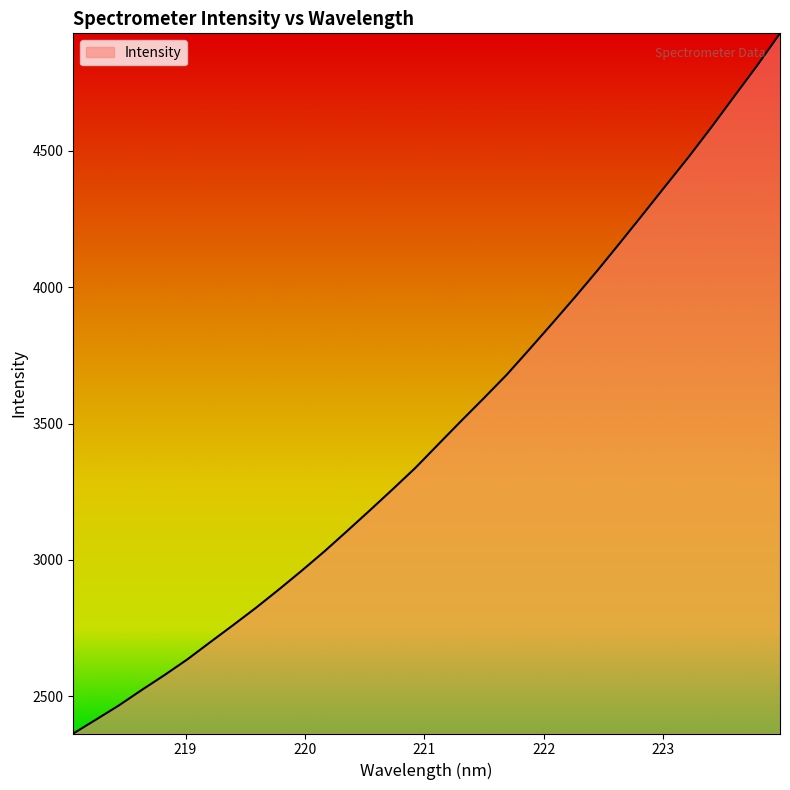

What is the difference between the maximum and minimum values?

2568.8